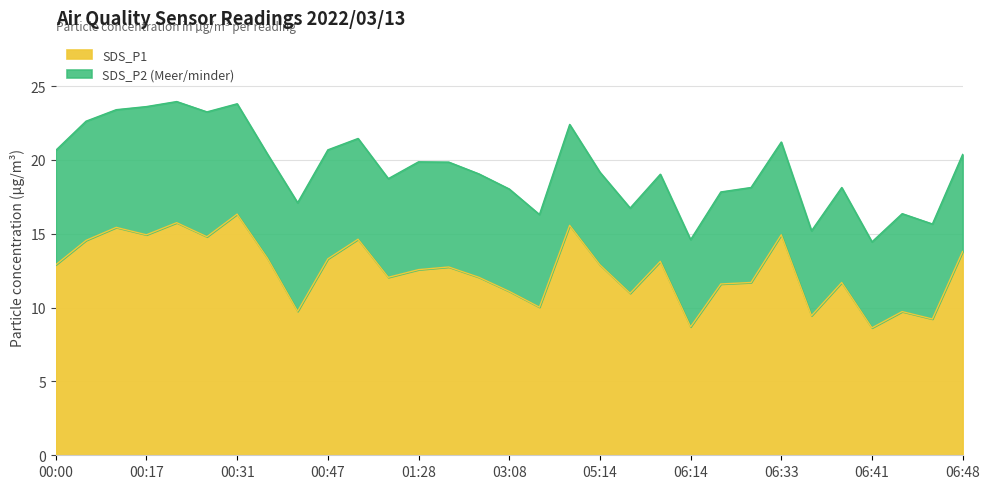

What is the greatest value displayed?

16.3